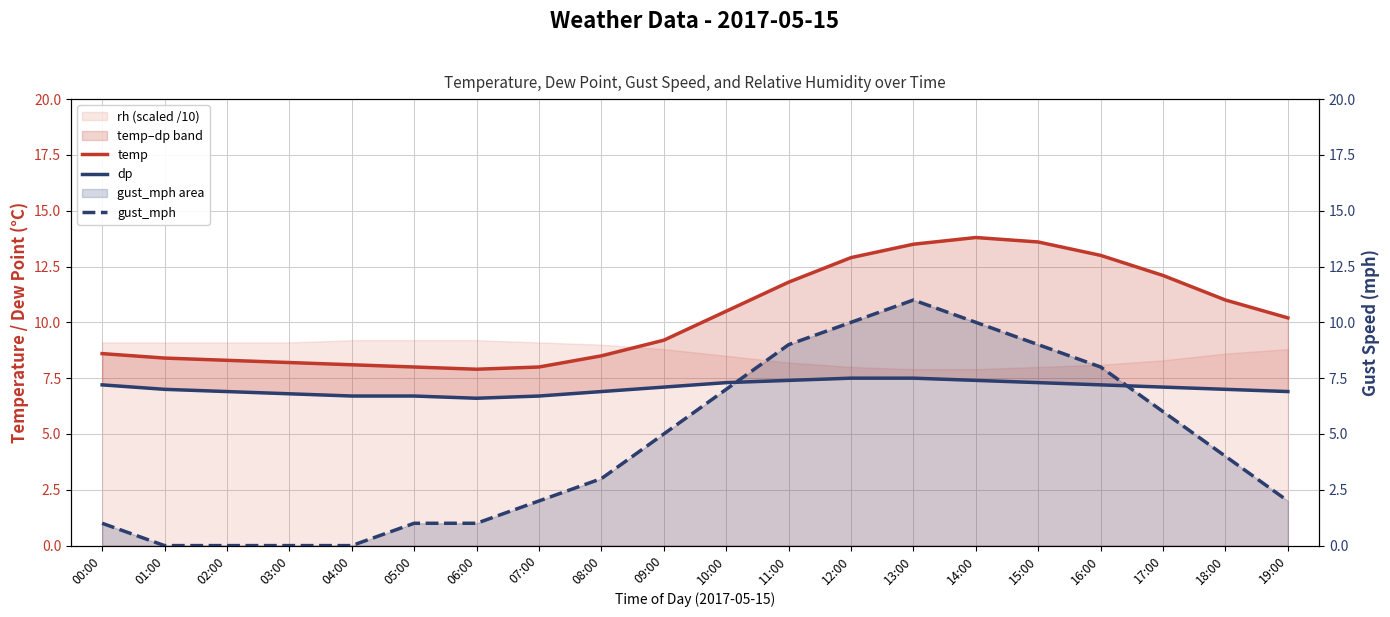

Rank the series by their maximum value, from lowest to highest.

dp, gust_mph, temp